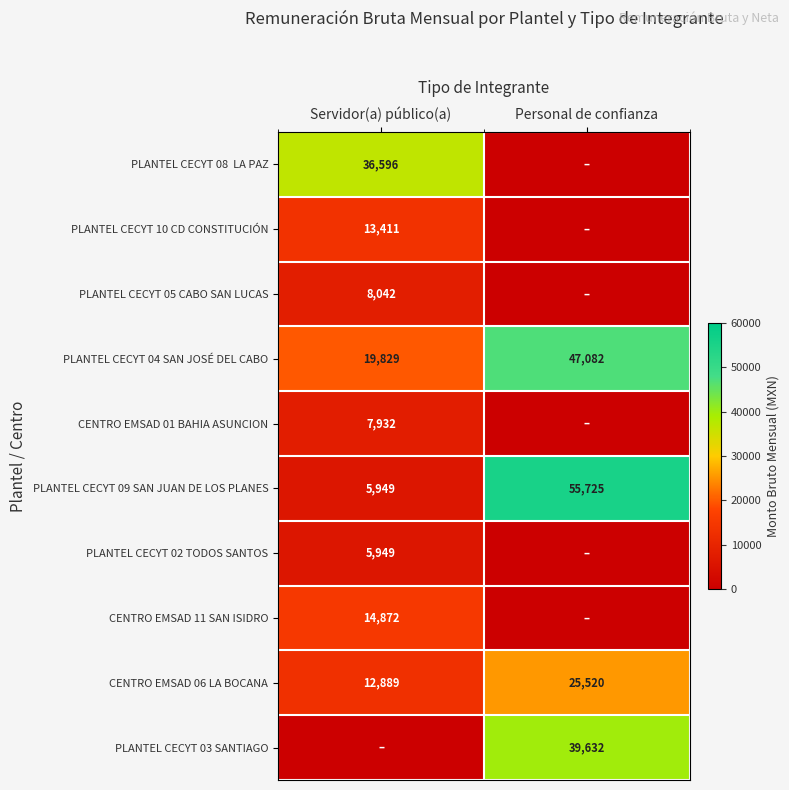

What is the difference between the maximum and minimum values in the PLANTEL CECYT 04 SAN JOSÉ DEL CABO series?

27253